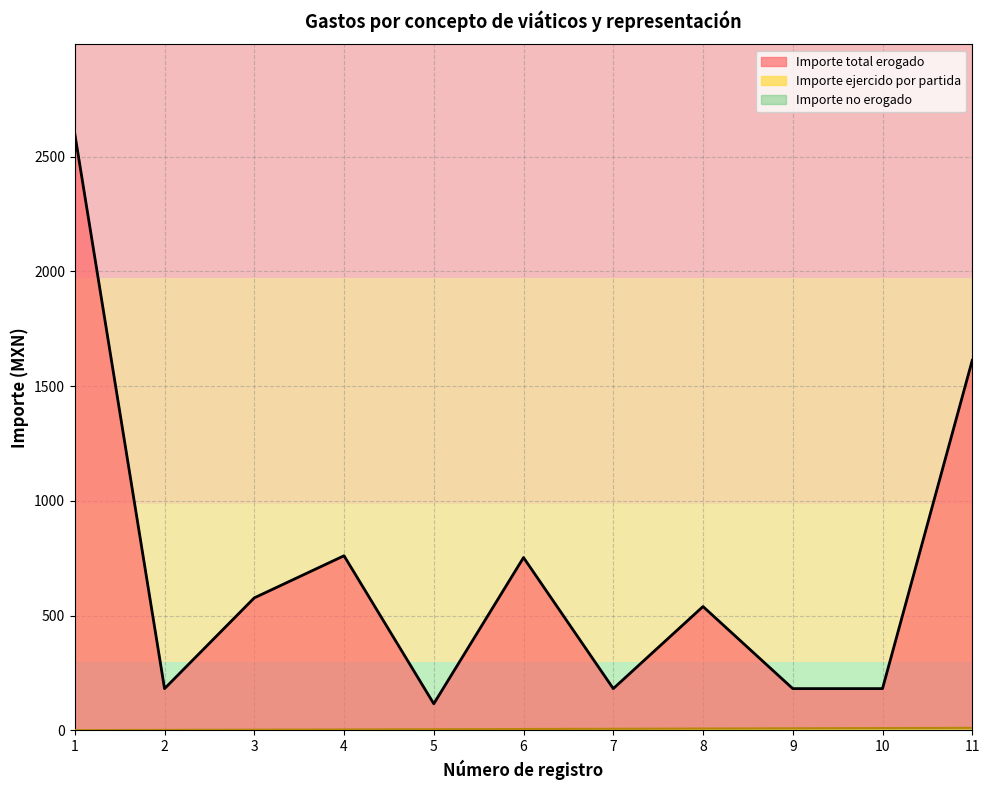

Which series changed the most between 6 and 8?

Importe total erogado